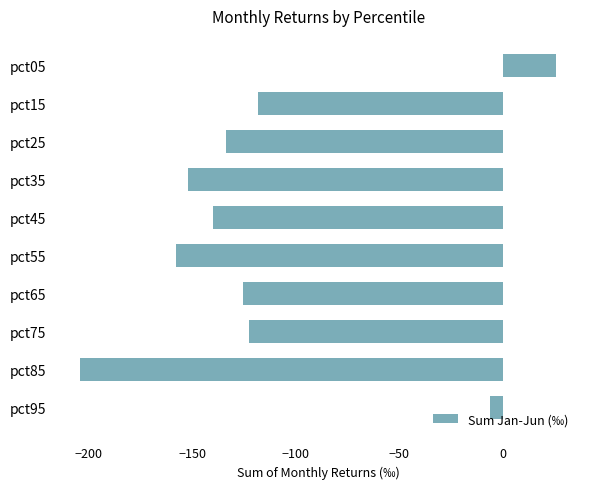

What is the difference between the maximum and minimum values?

229.8